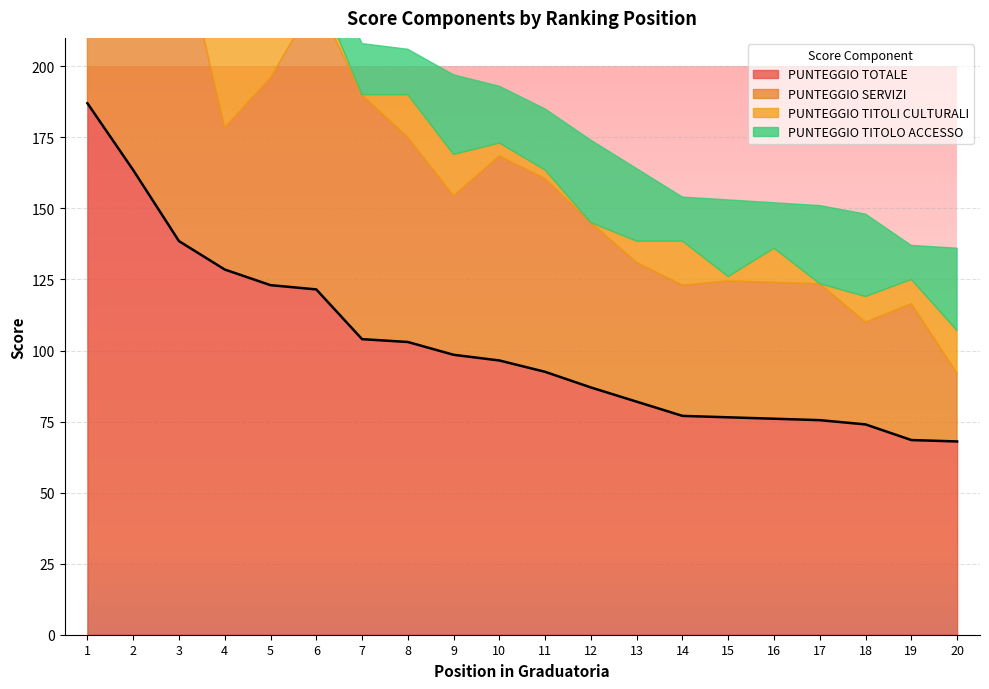

True or false: PUNTEGGIO TOTALE has a value of 96.5 at 10.

True